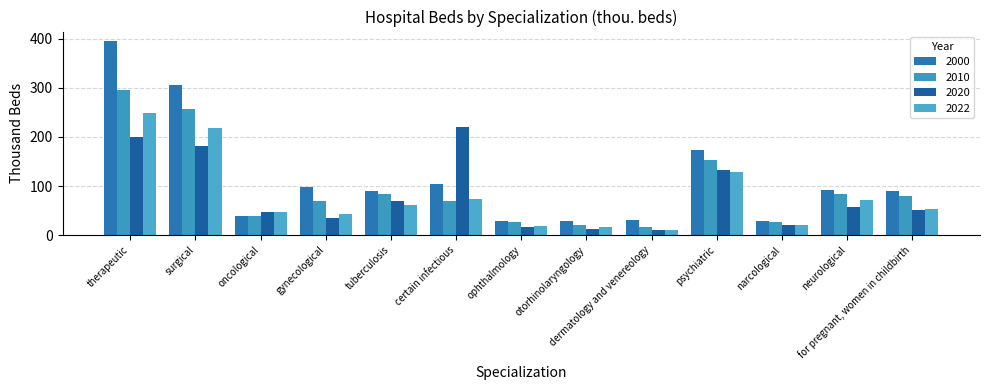

What is the total value across all series at otorhinolaryngology?

79.5